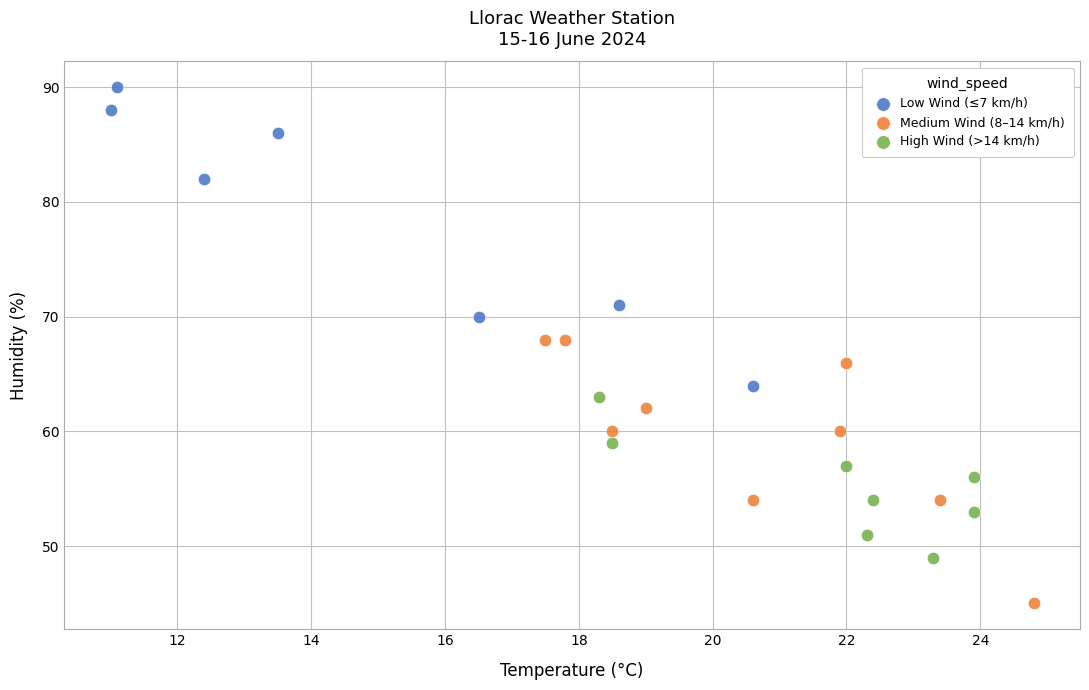

What are all the series names shown in the legend?

Low Wind (≤7 km/h), Medium Wind (8–14 km/h), High Wind (>14 km/h)